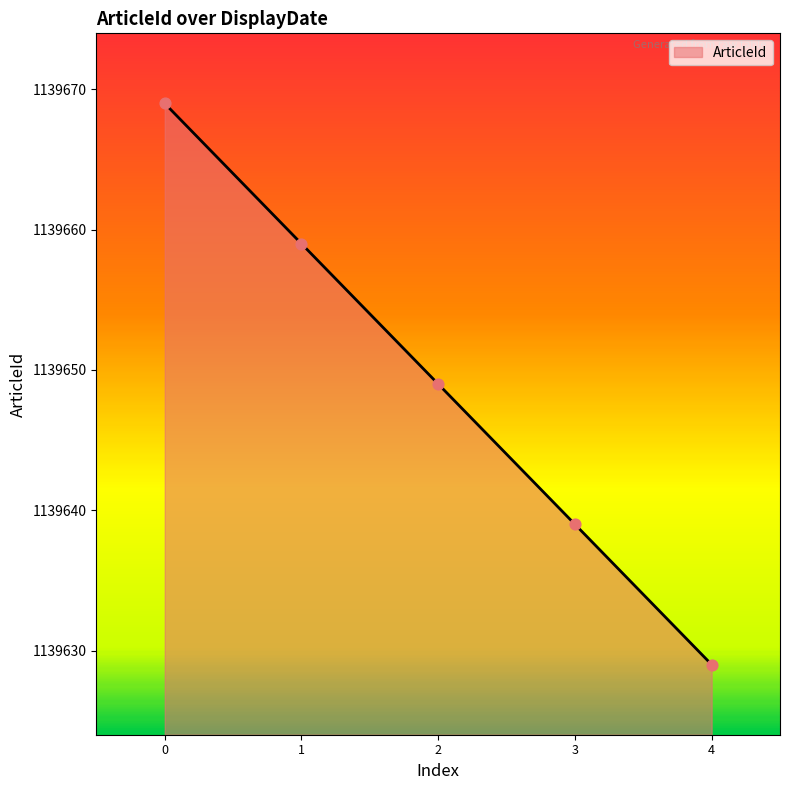

What is the ratio of the value at 1 to the value at 4?

1.0